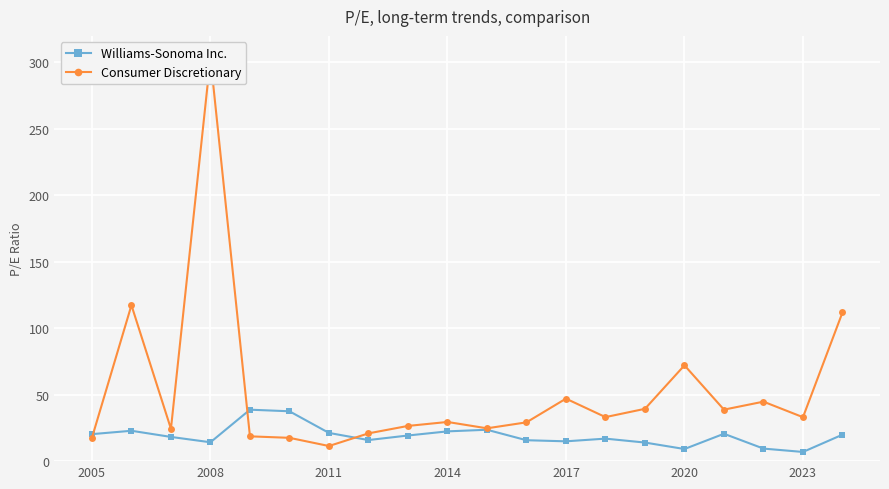

List the series in order of their peak value, highest first.

Consumer Discretionary, Williams-Sonoma Inc.